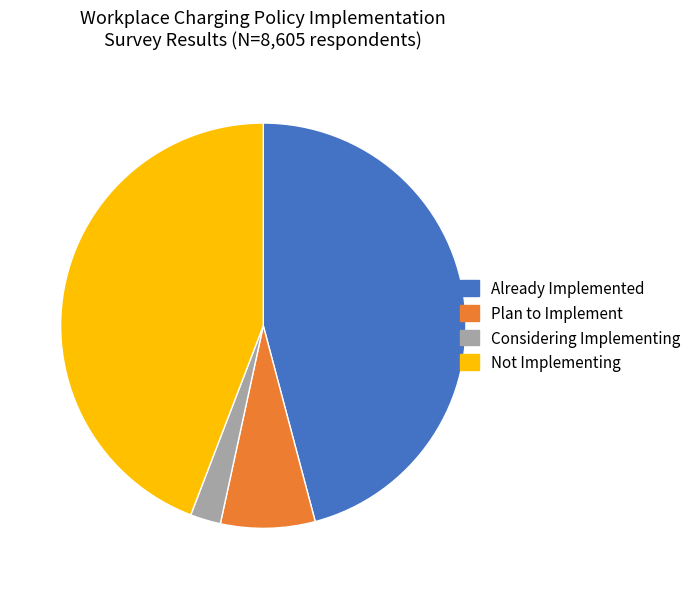

True or false: Plan to Implement accounts for 8% of the total.

True